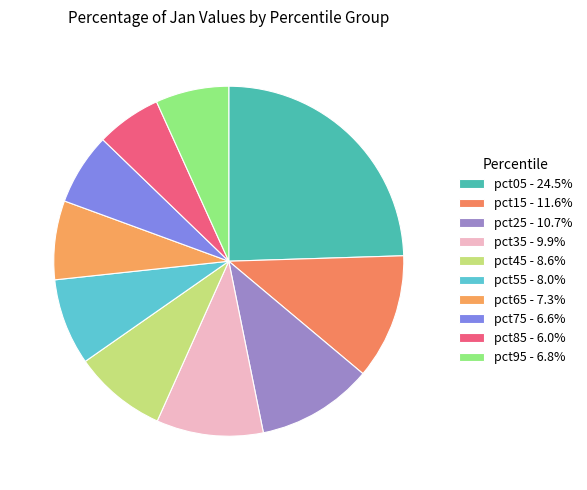

How many segments does this pie chart have?

10